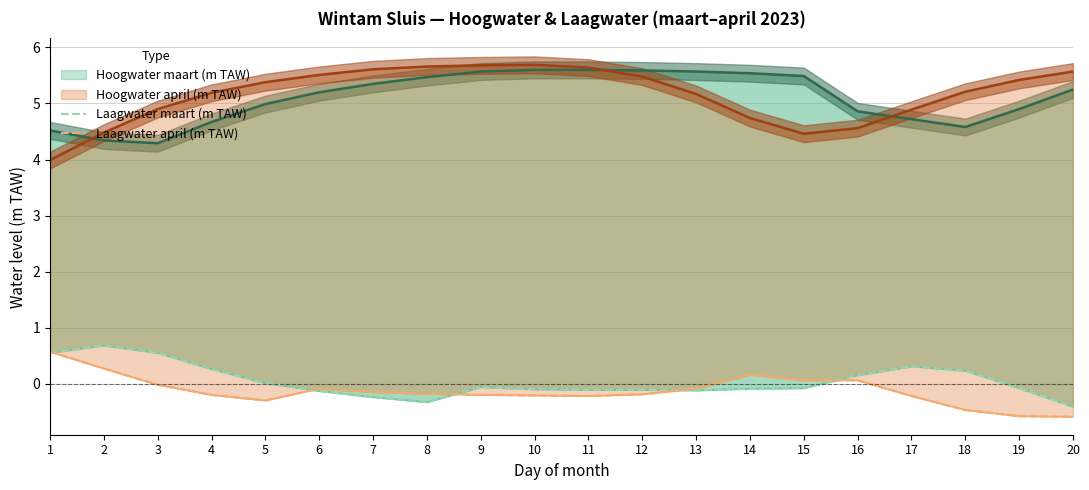

How many values in the Laagwater april (m TAW) series exceed 0?

5